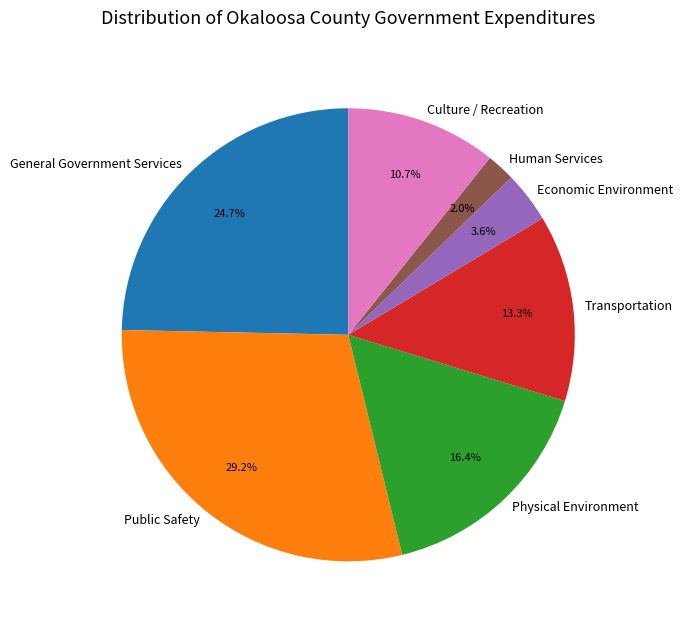

Which slice is the smallest?

Human Services